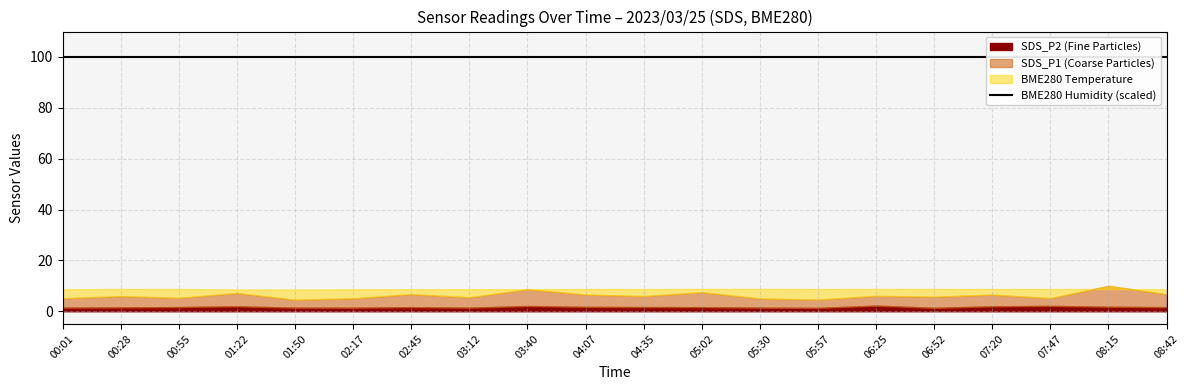

What is the value of the BME280_temperature point at the 3rd from the left?

8.7